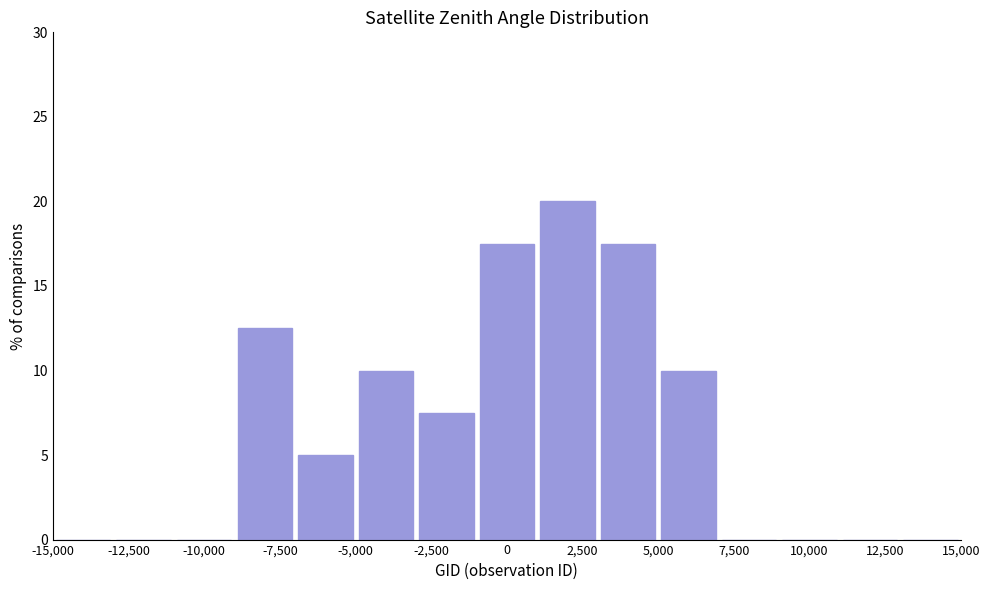

Reading left to right, list every bar in this chart as the range it spans on the x-axis followed by its height. The values are not printed on the chart, so give them approximately, as read against the axis.

-15000 to -13000: 0
-13000 to -11000: 0
-11000 to -9000: 0
-9000 to -7000: 12.5
-7000 to -5000: 5.0
-5000 to -3000: 10.0
-3000 to -1000: 7.5
-1000 to 1000: 17.5
1000 to 3000: 20.0
3000 to 5000: 17.5
5000 to 7000: 10.0
7000 to 9000: 0
9000 to 11000: 0
11000 to 13000: 0
13000 to 15000: 0